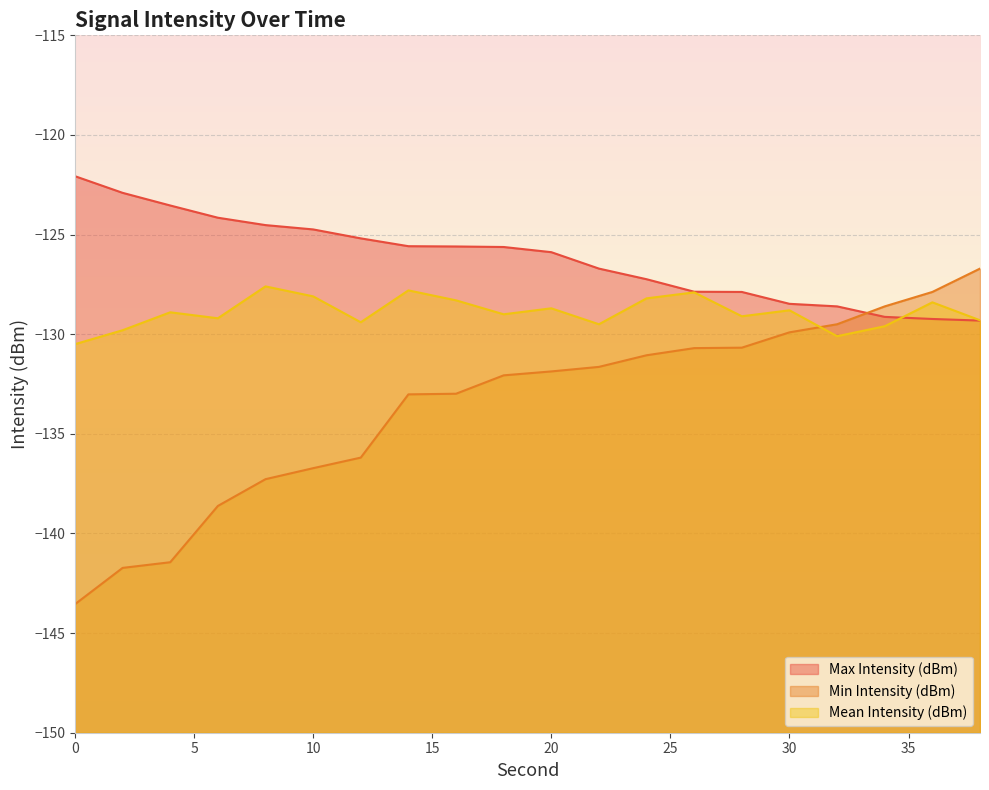

What is the spread (max minus min) of values at 20?

6.0